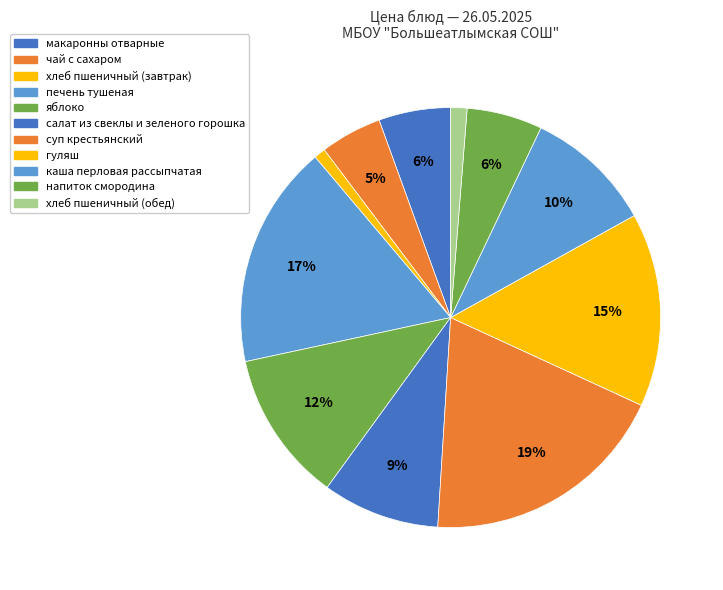

How many slices are in this pie chart?

11